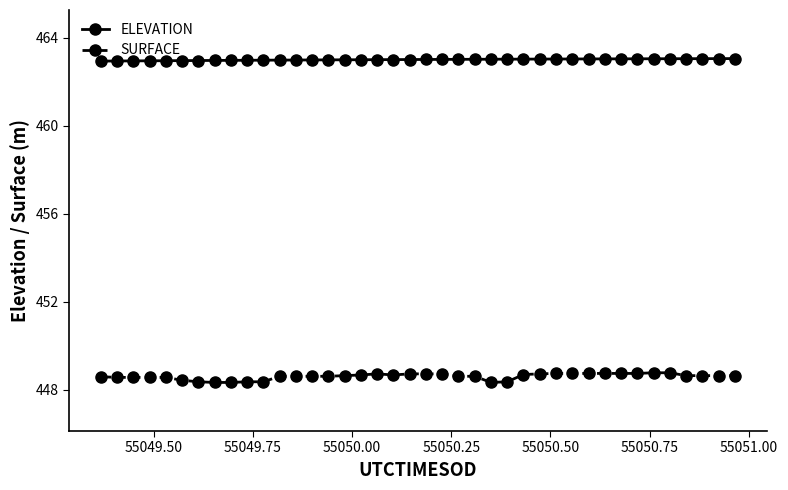

Which series has the largest total across all categories?

ELEVATION